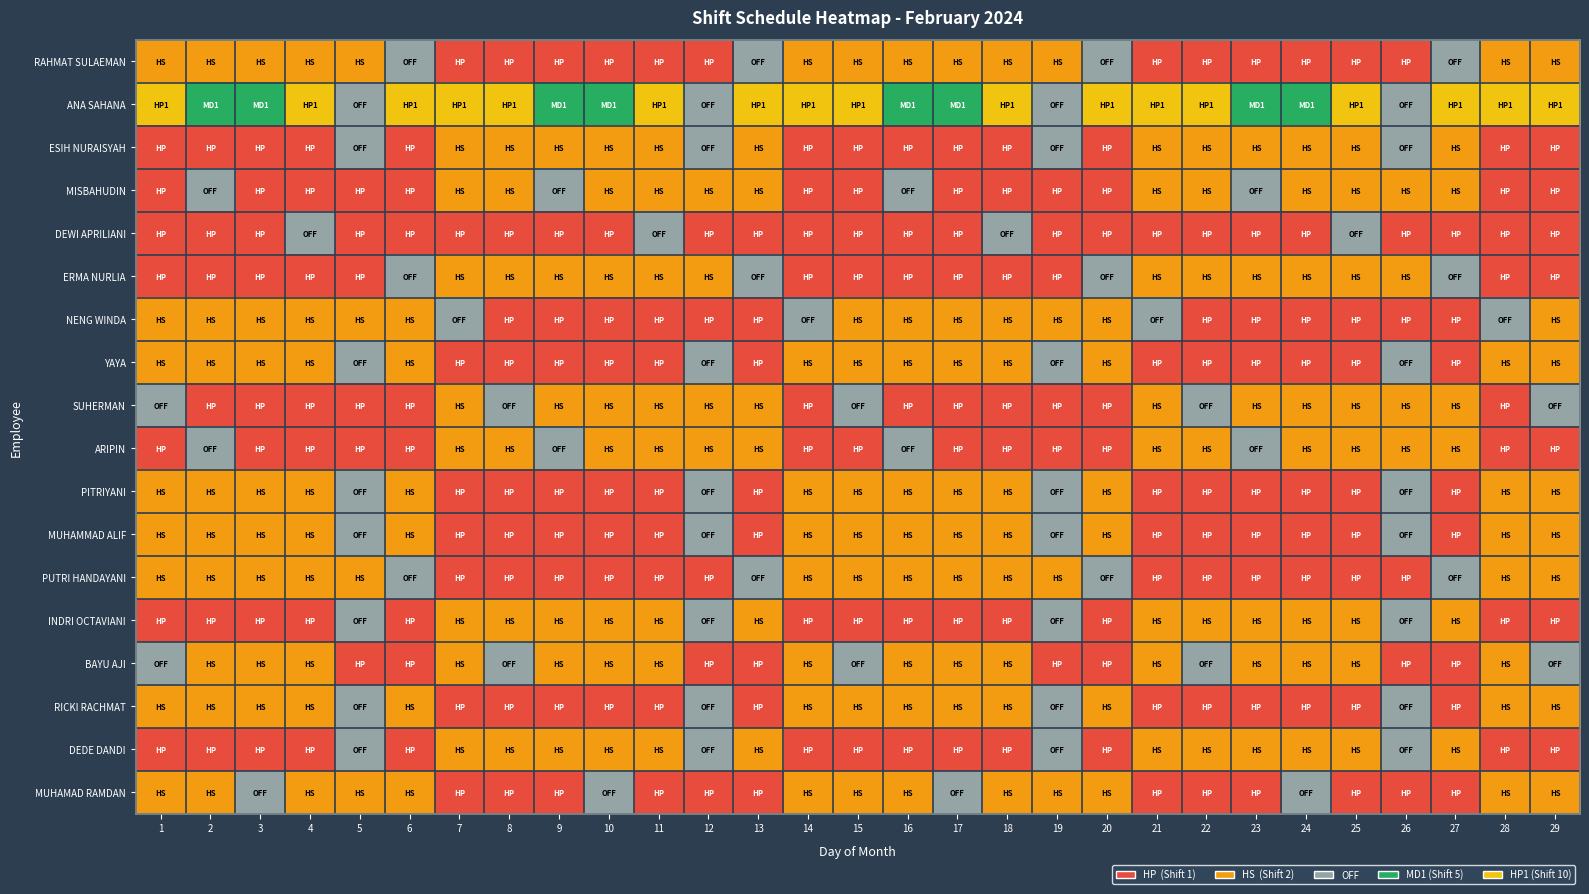

Read the YAYA value at 19.

4